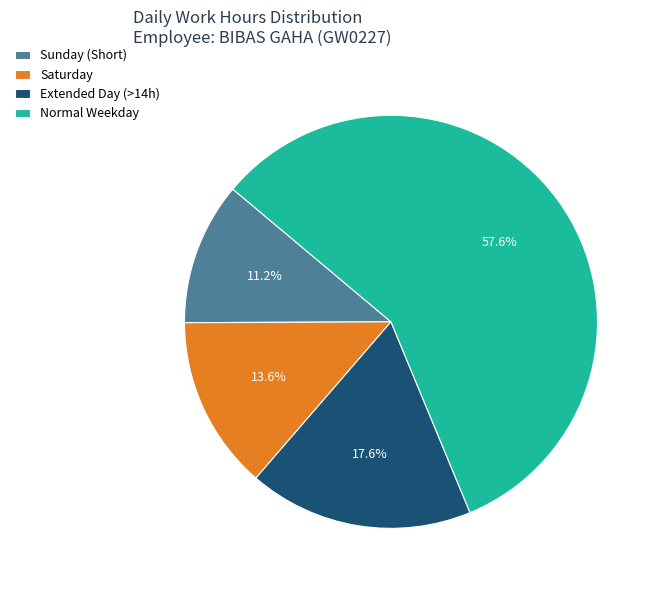

What is the smallest slice in the pie chart?

Sunday (Short)